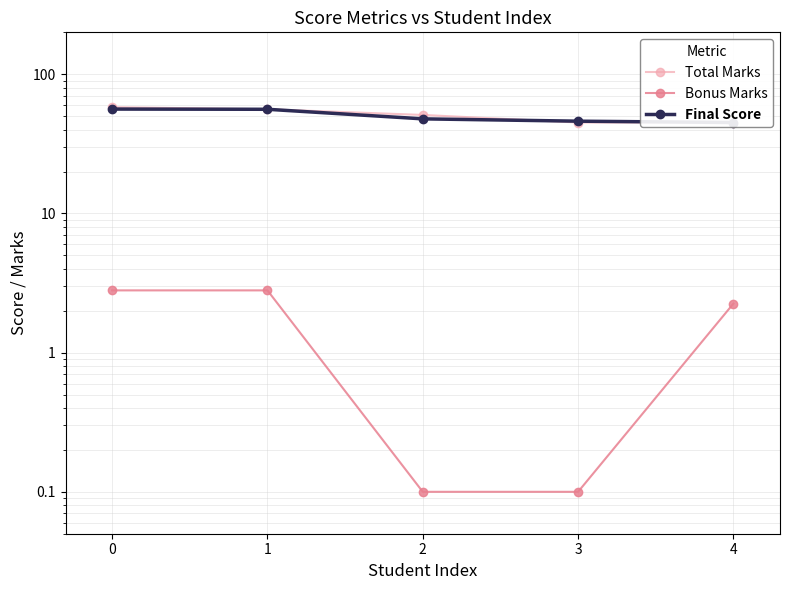

Is it true that Bonus Marks equals 1.1 at 0?

False